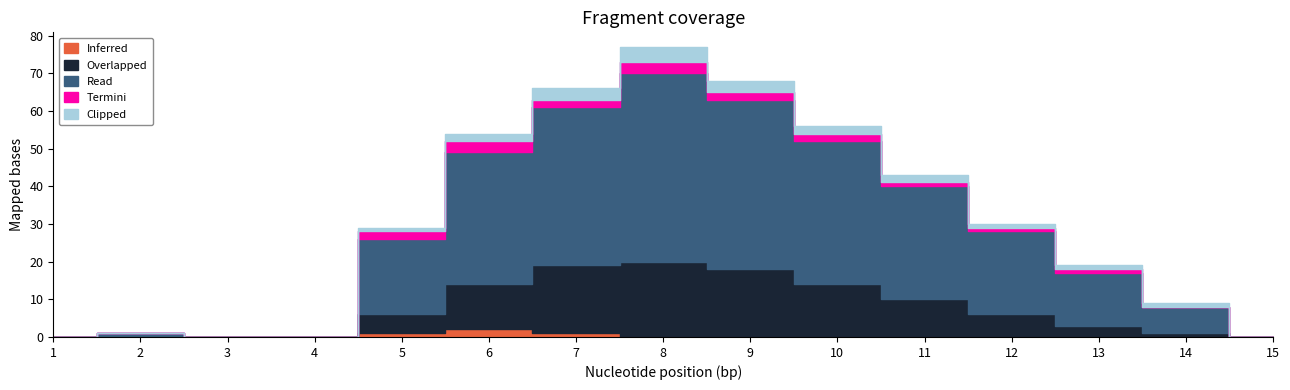

What is the spread (max minus min) of values at 10?

38